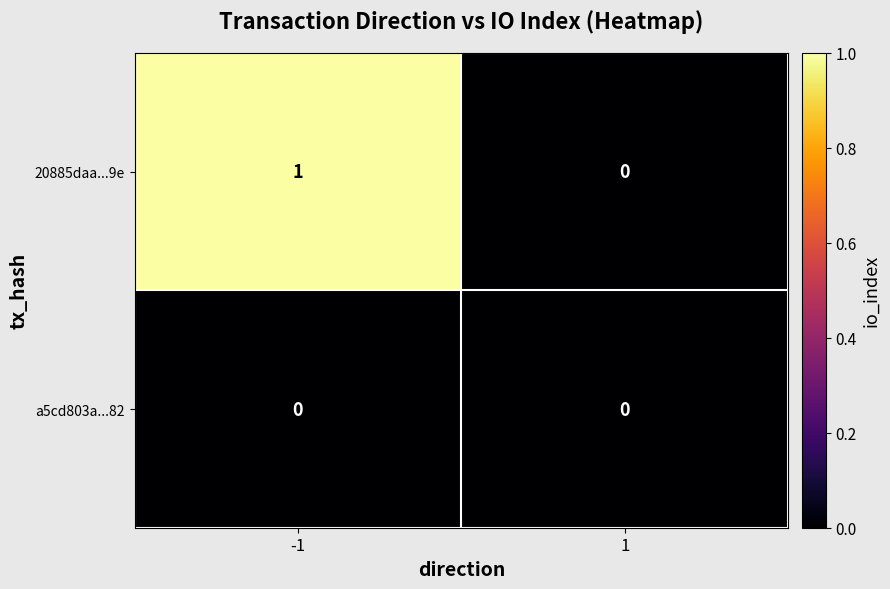

True or false: a5cd803a...82 has a value of 0 at -1.

True